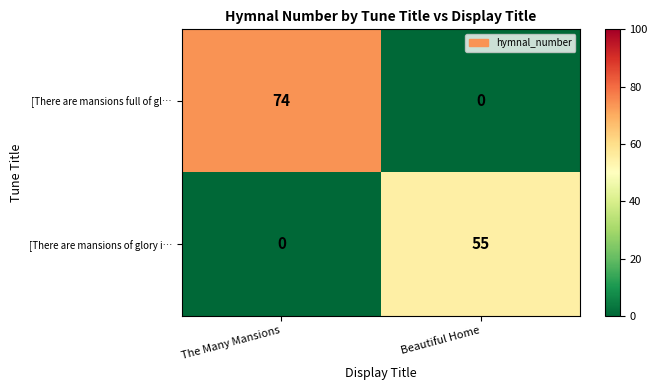

What is the difference between the maximum and minimum values in the [There are mansions full of gl… series?

74